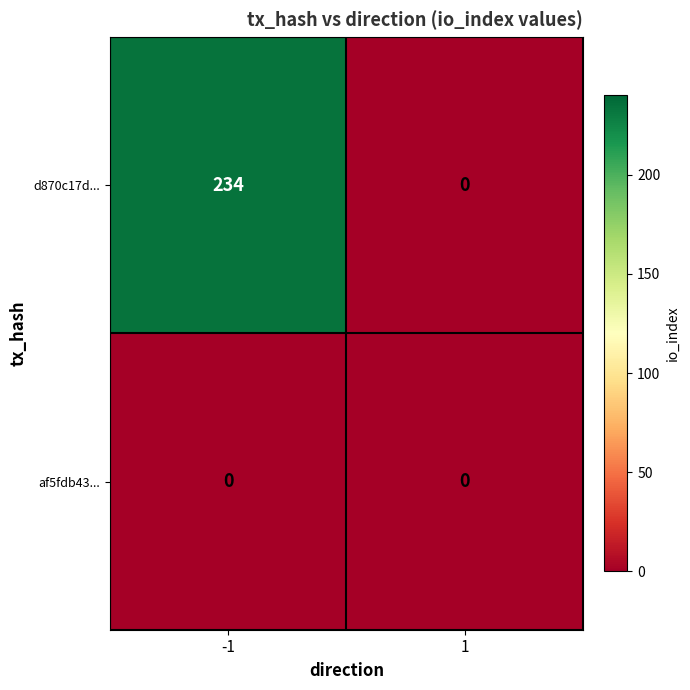

Reading left to right, extract all data points from this chart.

d870c17d...: 234	0
af5fdb43...: 0	0